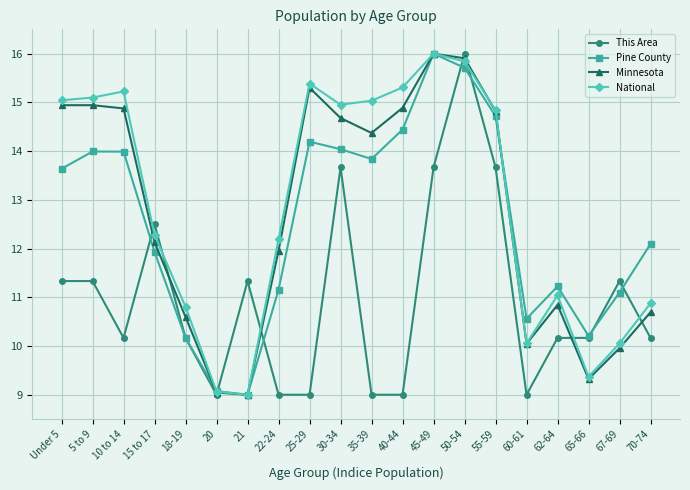

What is the average value of the This Area series?

11.0